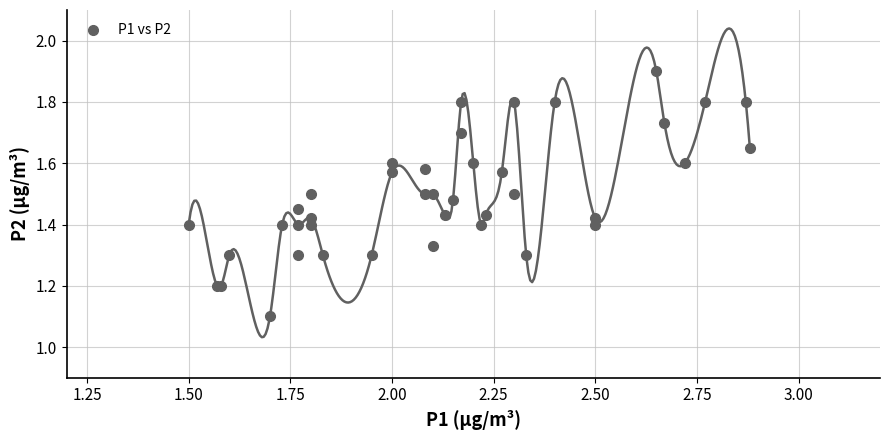

What Y value in the scatter plot is closest to 1?

1.1